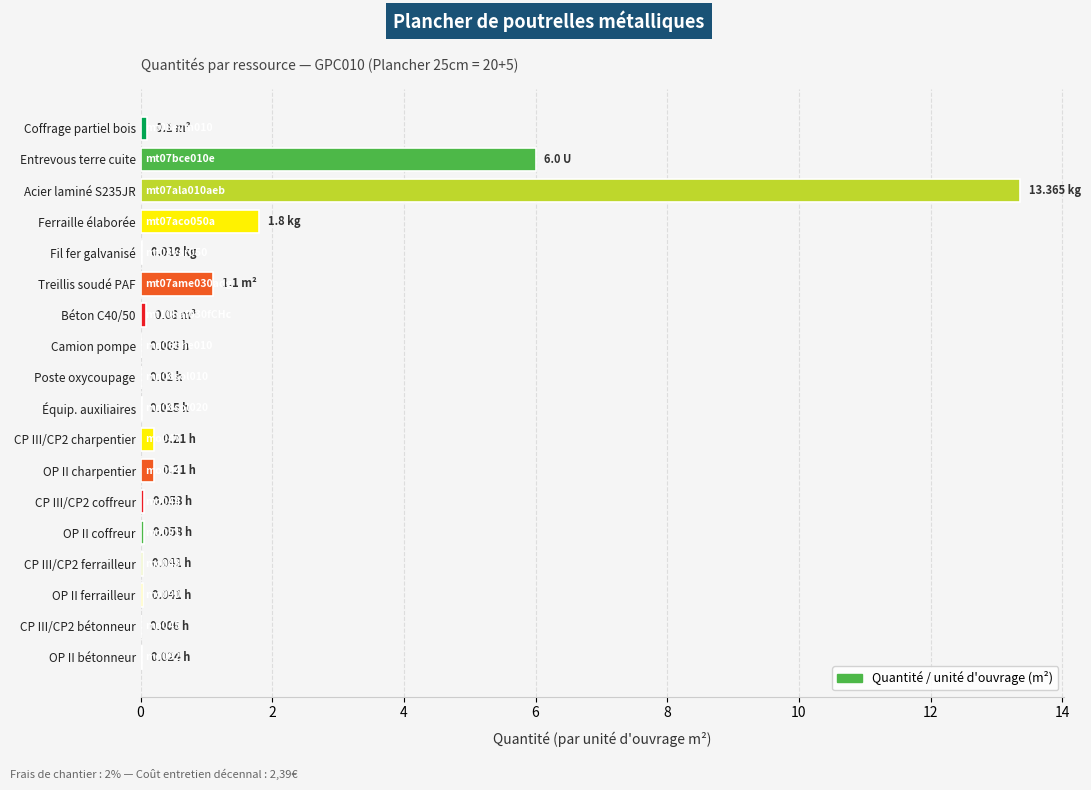

Between OP II bétonneur and Treillis soudé PAF, which is larger?

Treillis soudé PAF